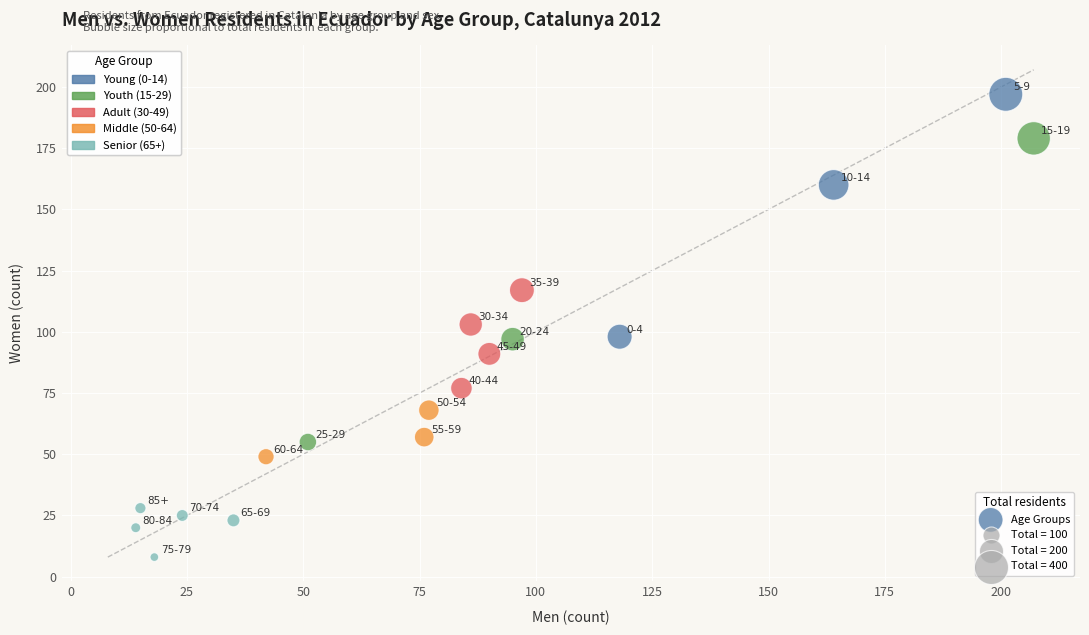

What is the range of X values (max minus min)?

193